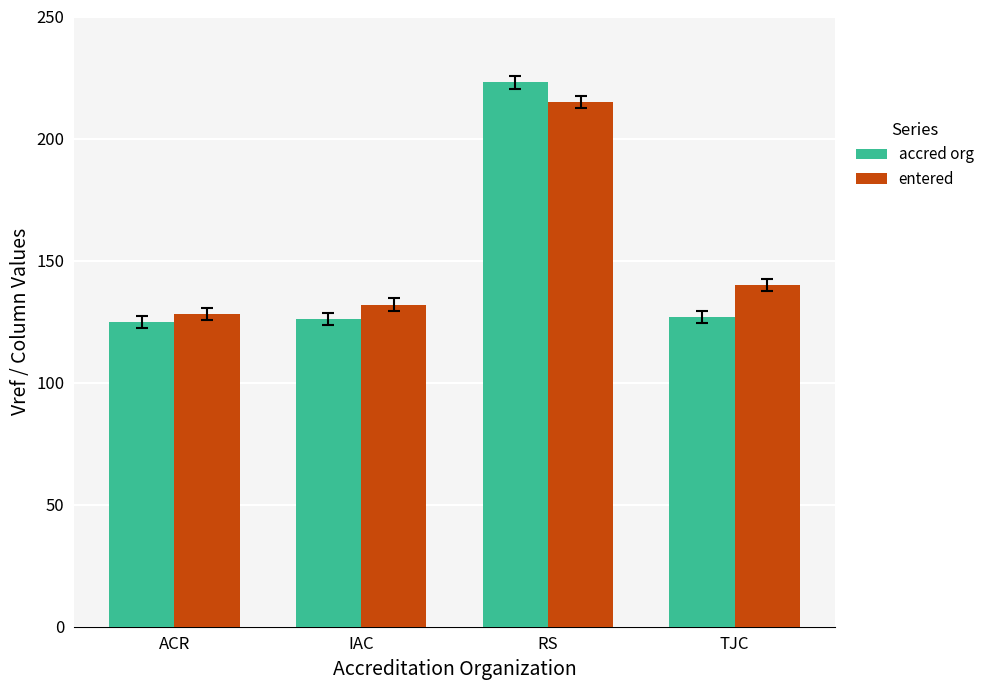

Reading left to right, list all the values displayed in this chart.

accred org: 125	126	223	127
entered: 128	132	215	140